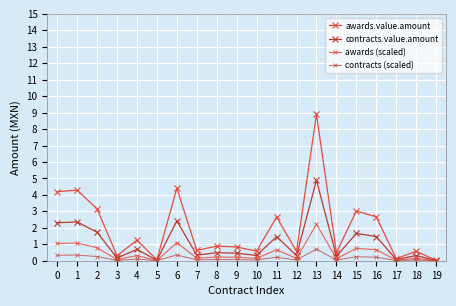

Is this an area chart (filled region under the line)?

No